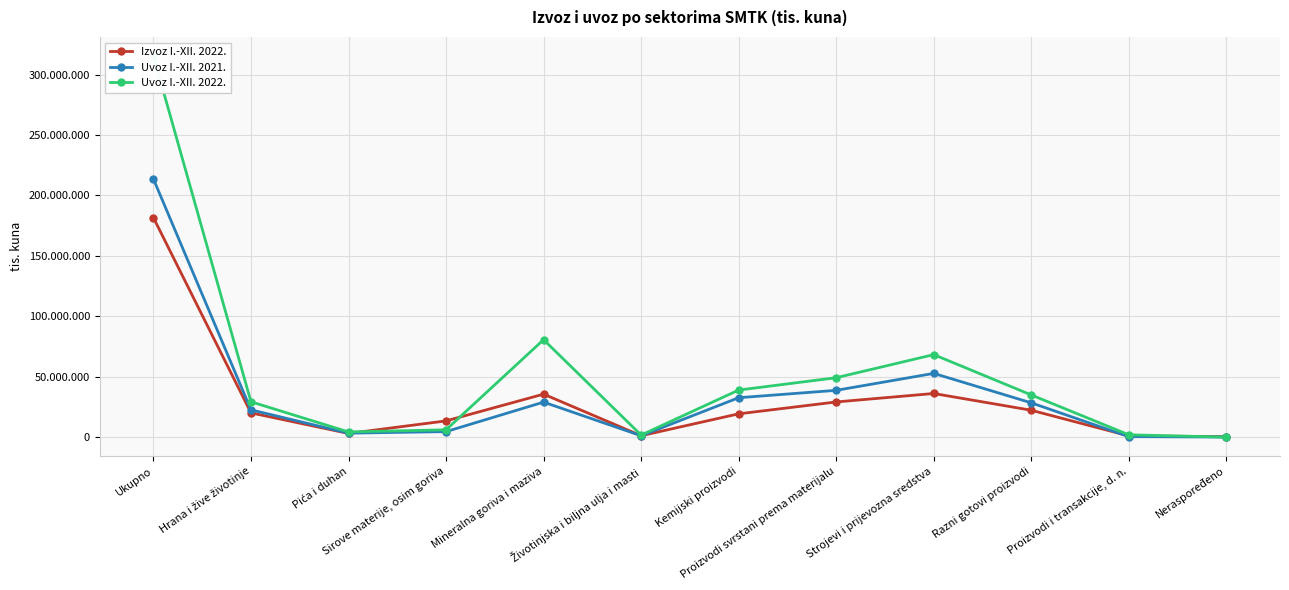

What is the difference between the Uvoz I.-XII. 2021. values at Mineralna goriva i maziva and Pića i duhan?

25695116